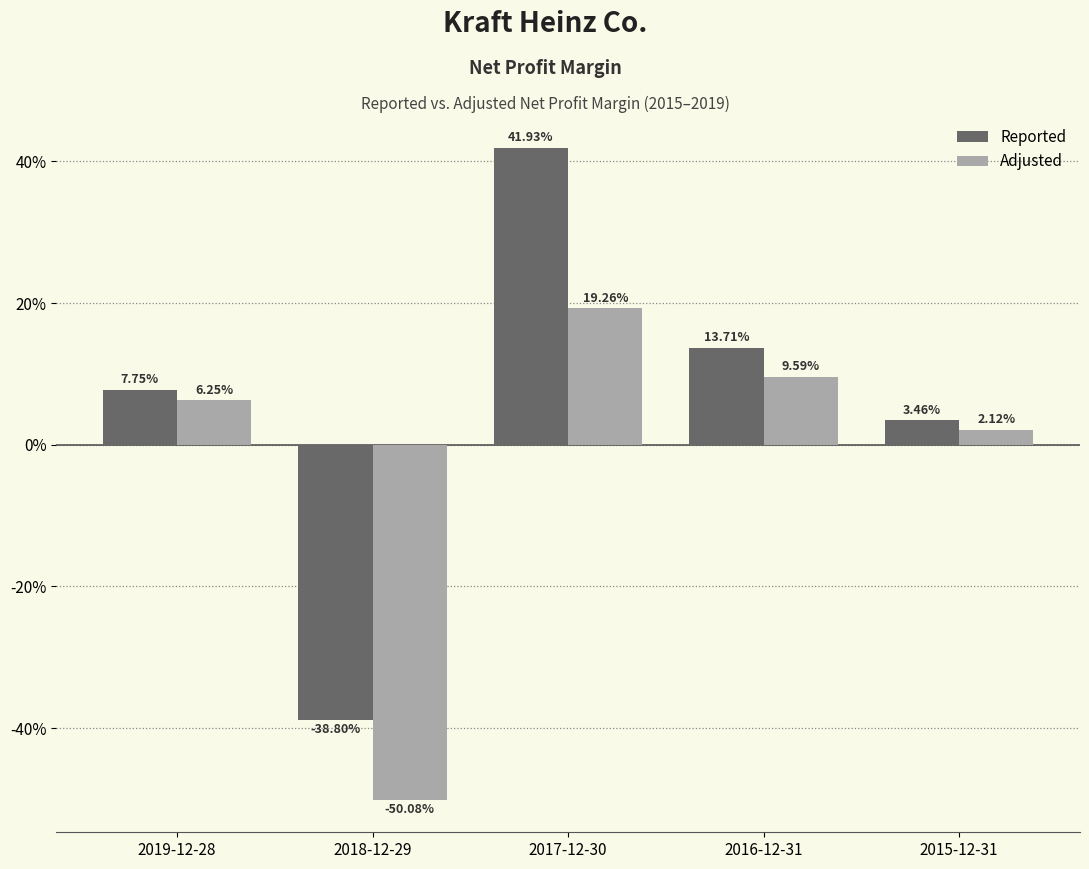

Does the chart contain stacked bars?

No